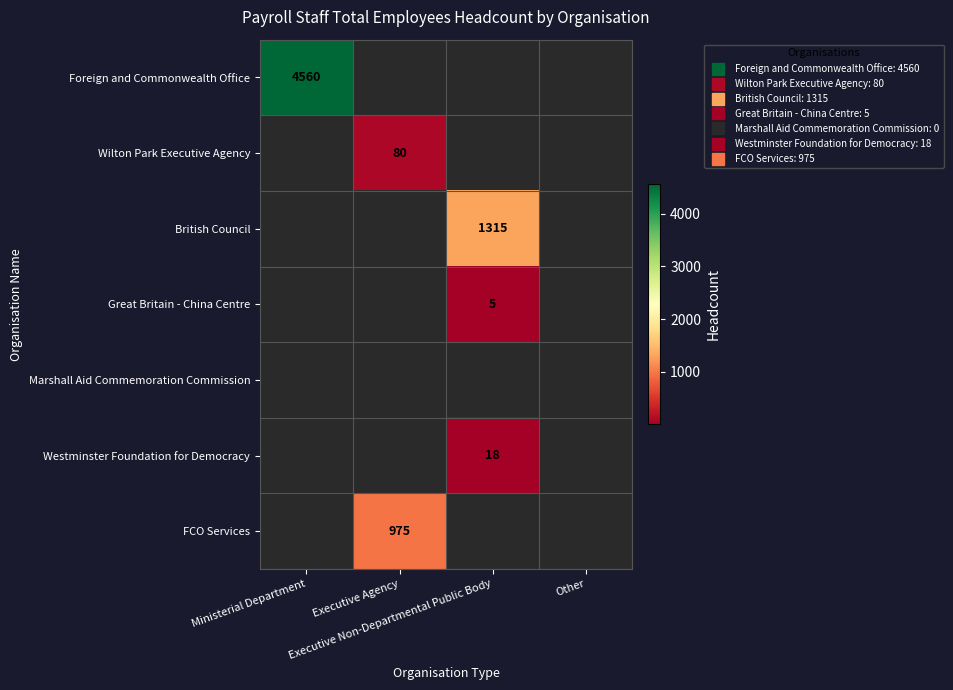

How many distinct data groups are displayed?

7